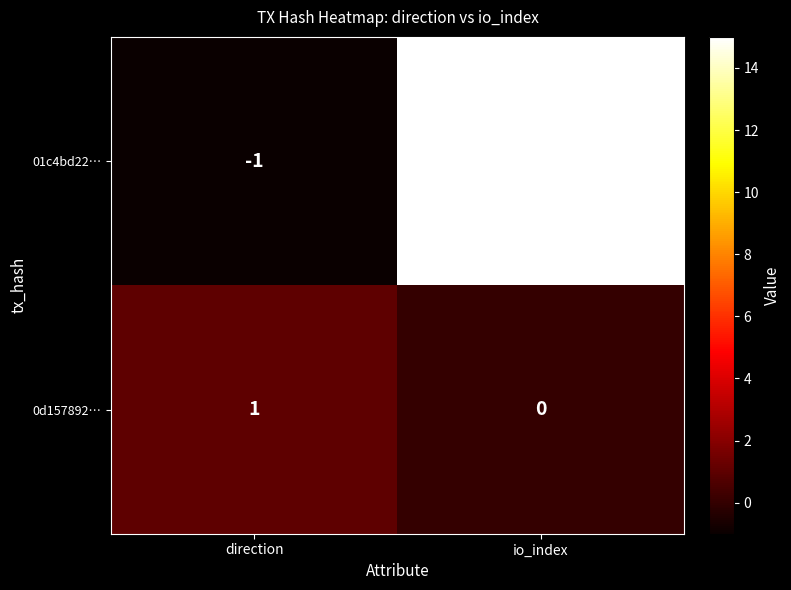

What is the difference between the maximum and minimum values in the 01c4bd22… series?

16